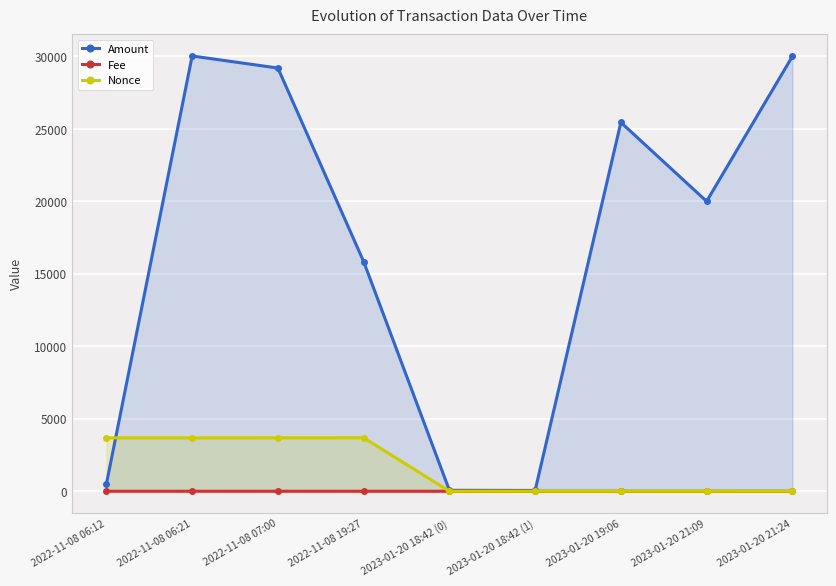

At which category does Nonce reach its first local peak?

2022-11-08 19:27